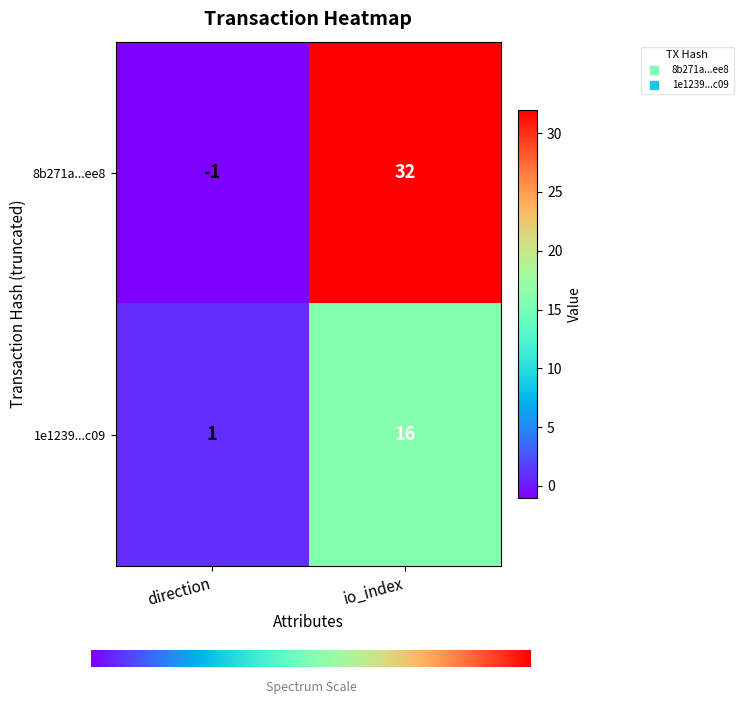

What is the sum of all 1e1239...c09 values?

17